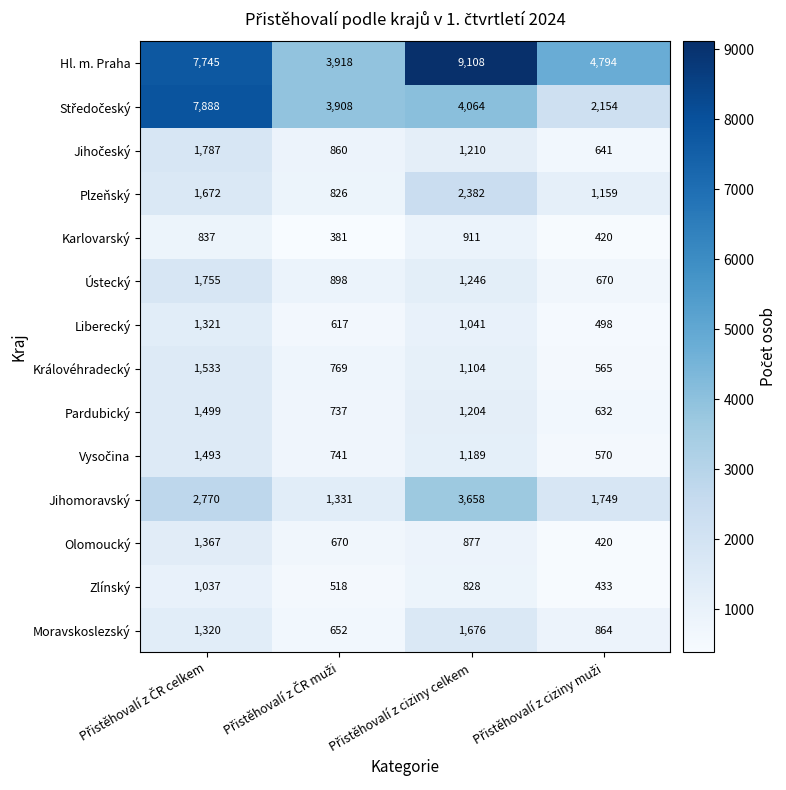

What is the greatest value displayed?

9108